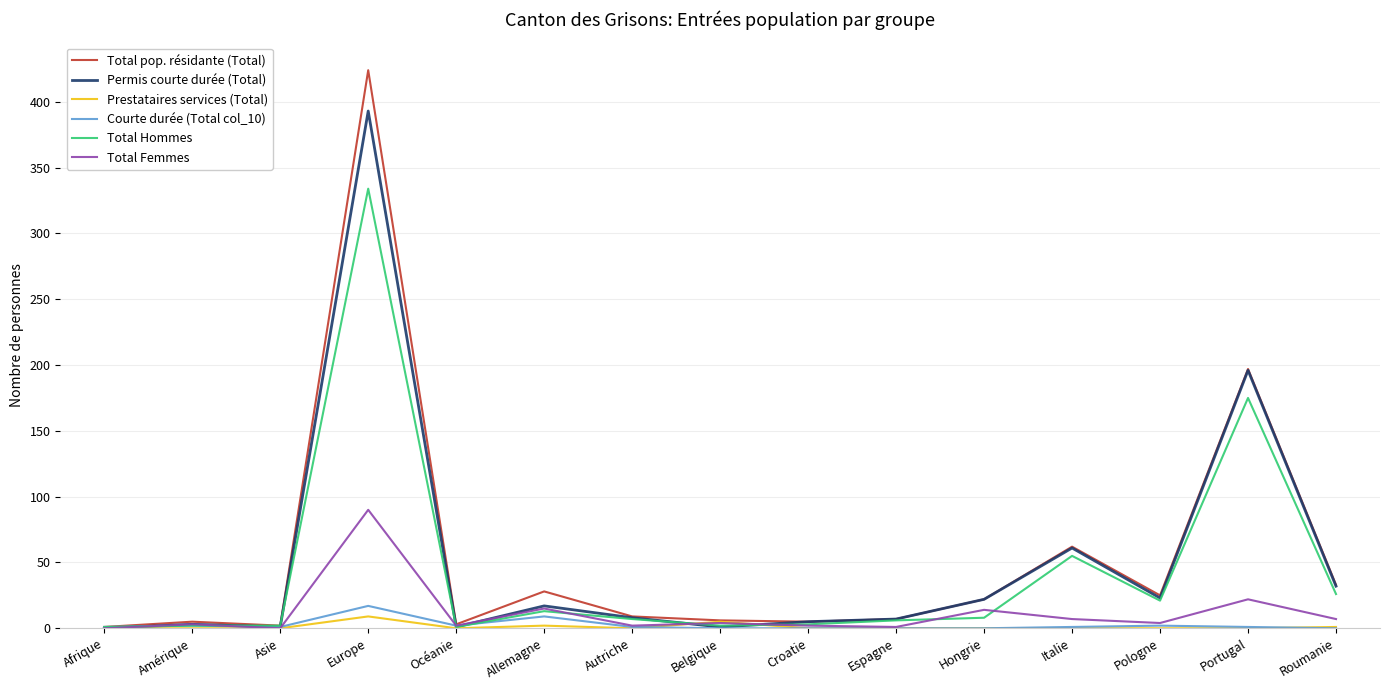

The value of Total Hommes at Italie is 55. True or false?

True